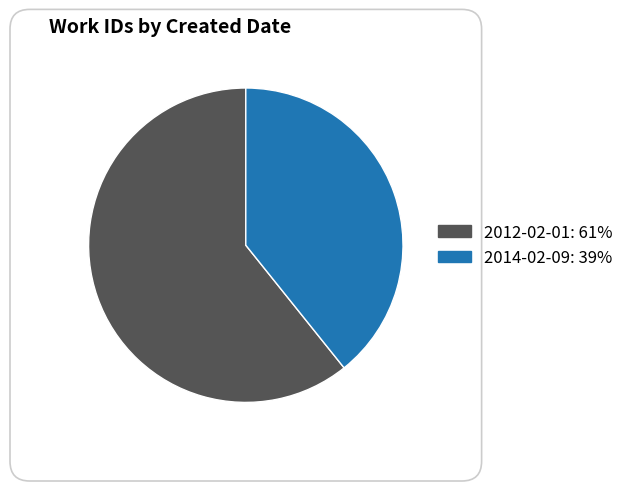

What is the majority slice?

2012-02-01